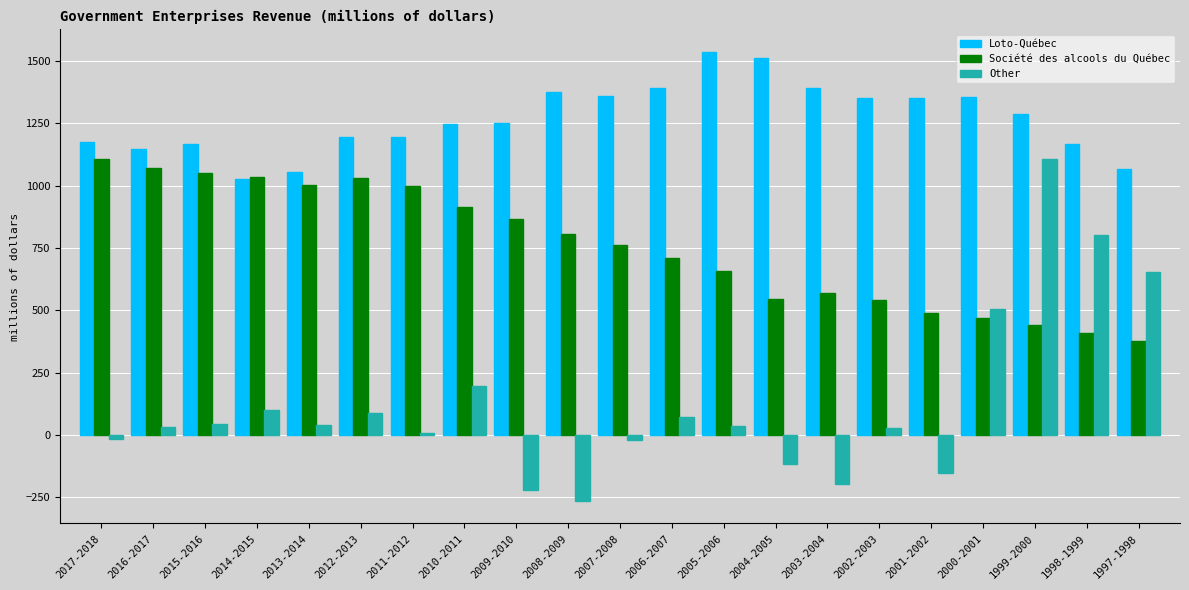

Does the chart contain stacked bars?

No